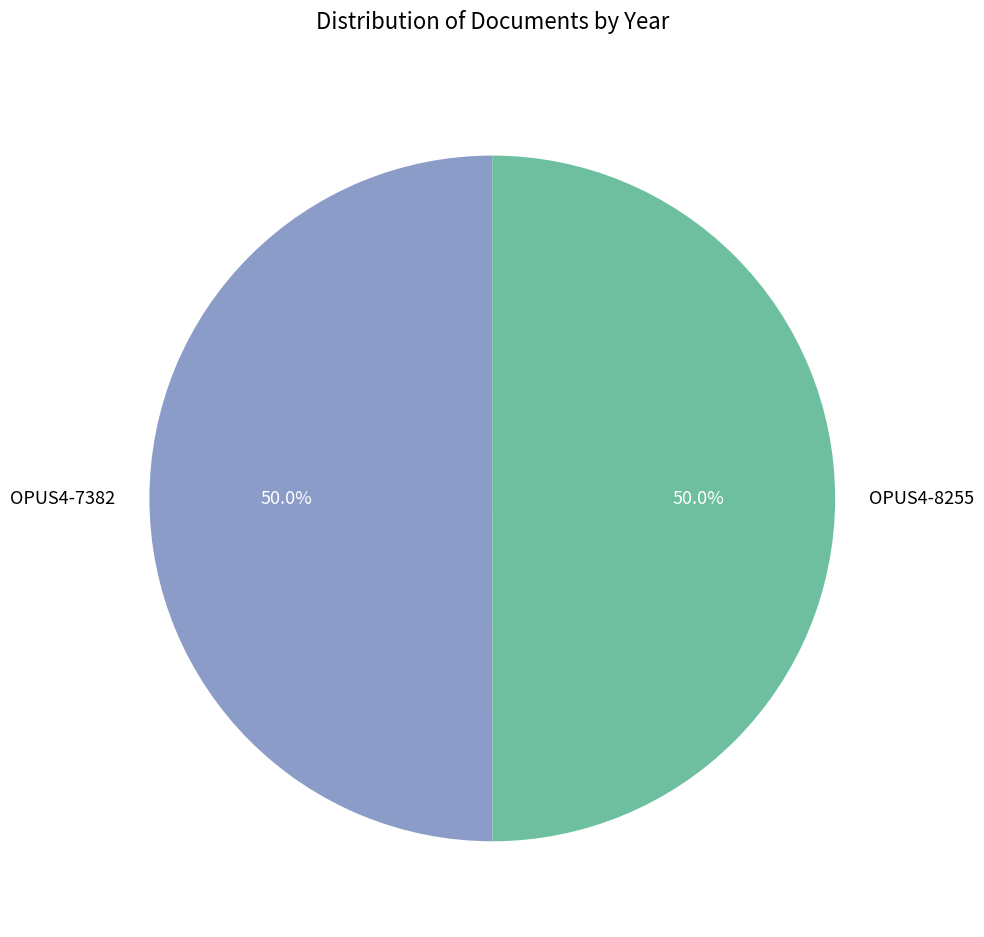

What is the total percentage of OPUS4-7382 and OPUS4-8255?

100.0%